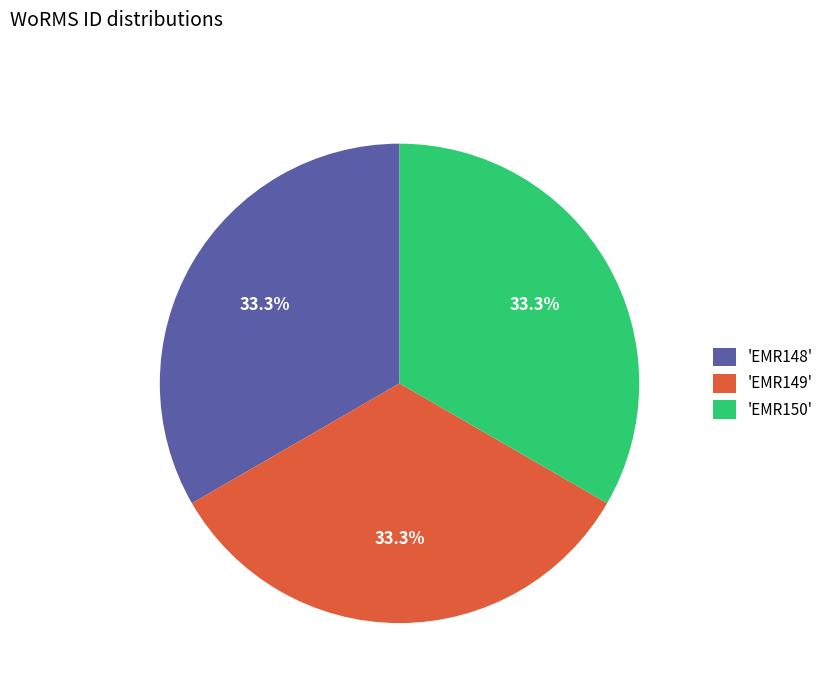

Count the number of slices in the pie.

3